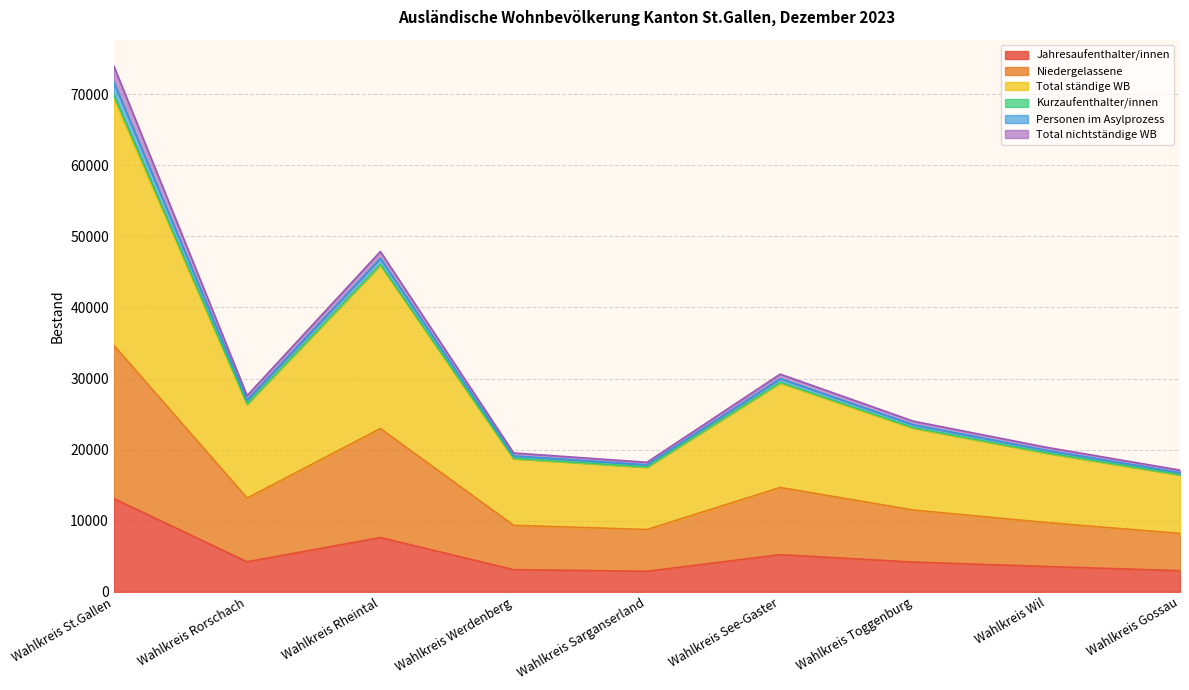

What is the label of the 9th point from the right?

Wahlkreis St.Gallen